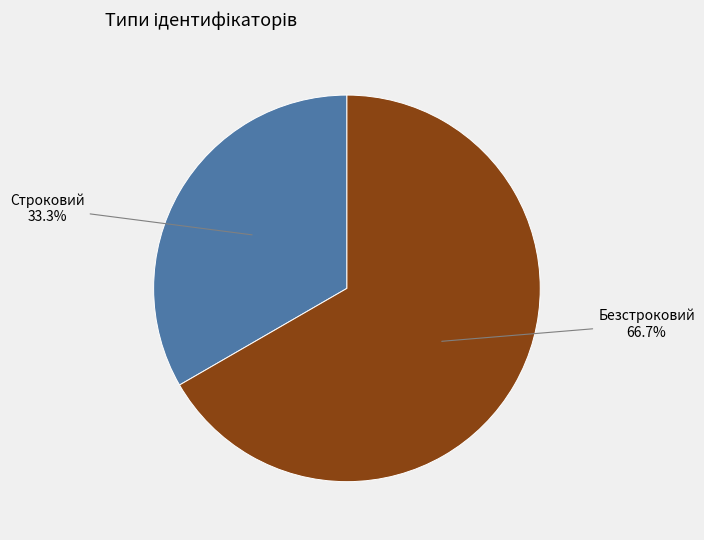

Rank the categories by value from lowest to highest.

Строковий, Безстроковий